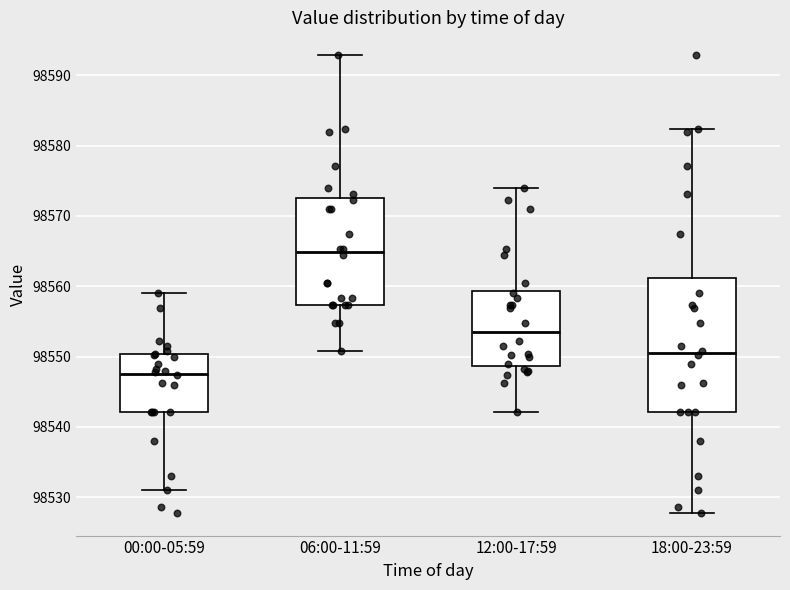

Reading left to right, transcribe this box plot: for each box, give where its median line is, the range the box spans, and where its two whiskers end, as read against the y-axis. The values are not printed on the chart, so give them approximately, as read against the axis.

00:00-05:59: median 98548, box 98542 to 98550, whiskers 98531 to 98559
06:00-11:59: median 98565, box 98557 to 98573, whiskers 98551 to 98593
12:00-17:59: median 98553, box 98549 to 98559, whiskers 98542 to 98574
18:00-23:59: median 98551, box 98542 to 98561, whiskers 98528 to 98582